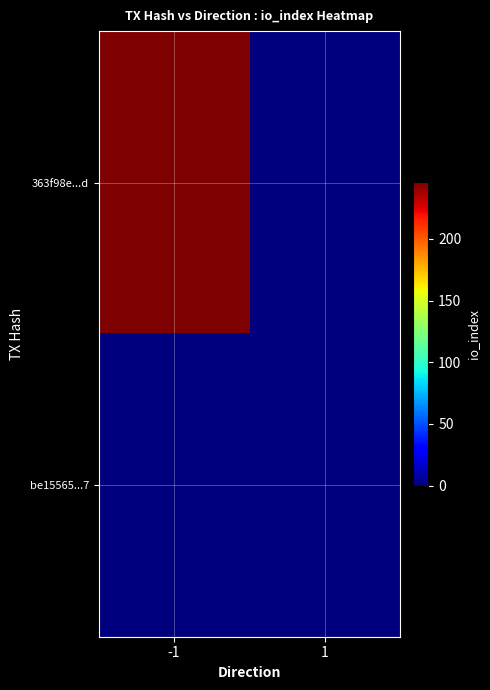

At which category does the chart reach its peak across all series?

-1